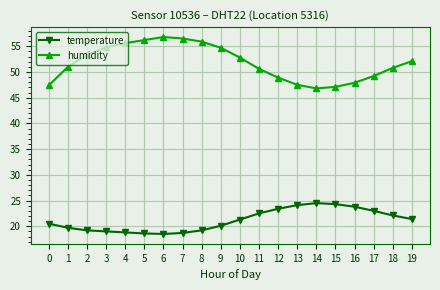

True or false: humidity has a value of 26.6 at 13.

False